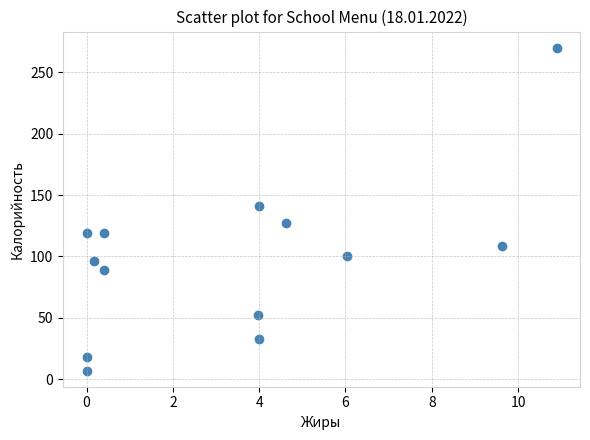

What Y value in the scatter plot is closest to 138?

141.0